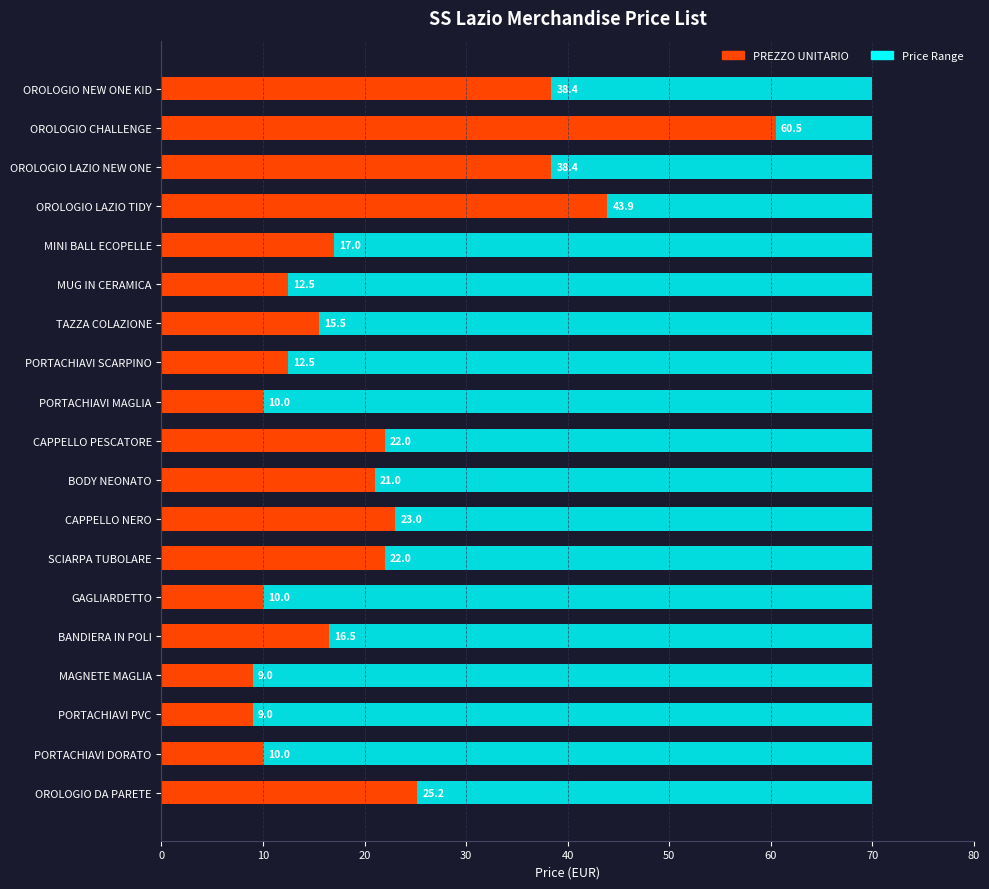

Does the chart contain stacked bars?

No